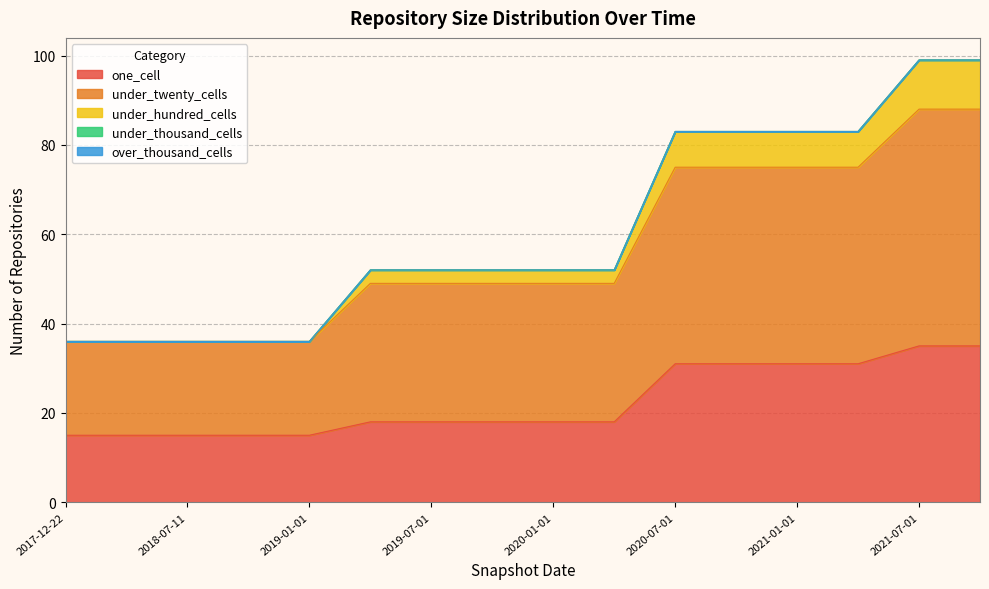

True or false: under_twenty_cells and under_hundred_cells cross at least once.

False